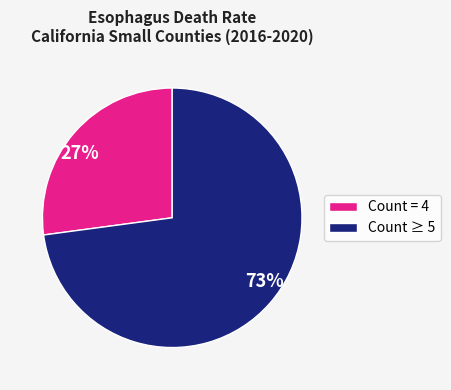

What is the majority slice?

73%